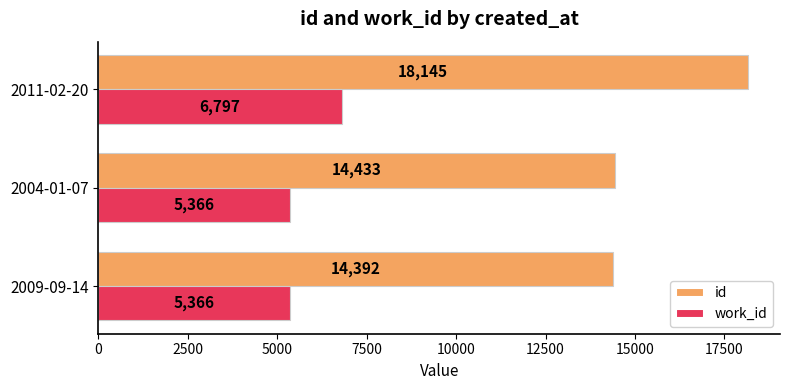

Between 2004-01-07 and 2011-02-20, which series saw the biggest shift?

id